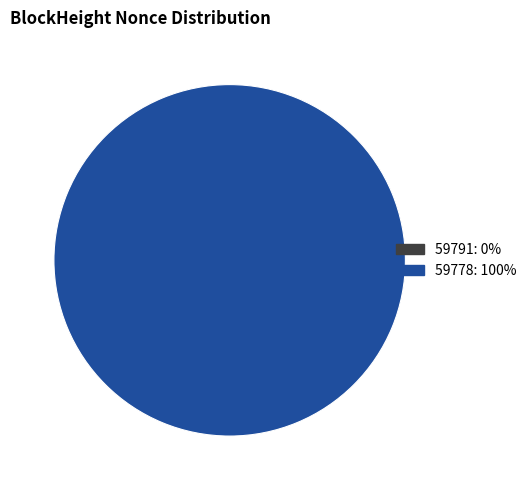

Is it true that 59791 is 1% of the pie?

False